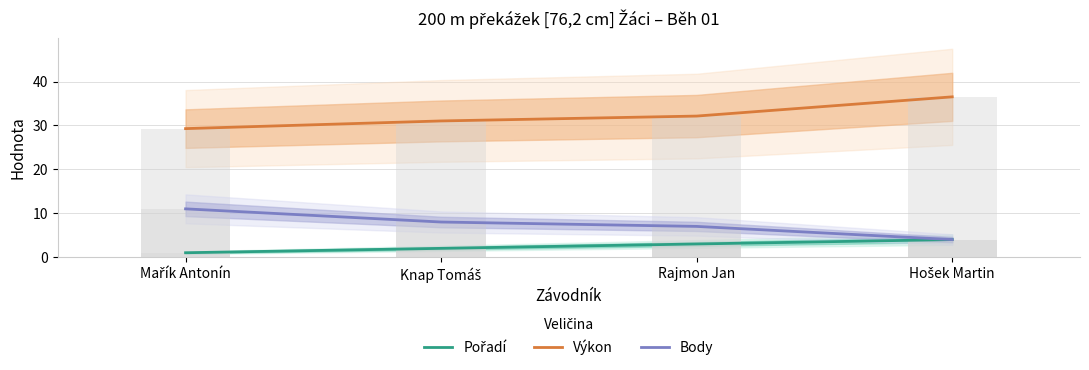

Reading right to left, transcribe all the data shown in this chart.

Pořadí: Hošek Martin=4.0	Rajmon Jan=3.0	Knap Tomáš=2.0	Mařík Antonín=1.0
Výkon: Hošek Martin=36.5	Rajmon Jan=32.1	Knap Tomáš=31.0	Mařík Antonín=29.3
Body: Hošek Martin=4.0	Rajmon Jan=7.0	Knap Tomáš=8.0	Mařík Antonín=11.0